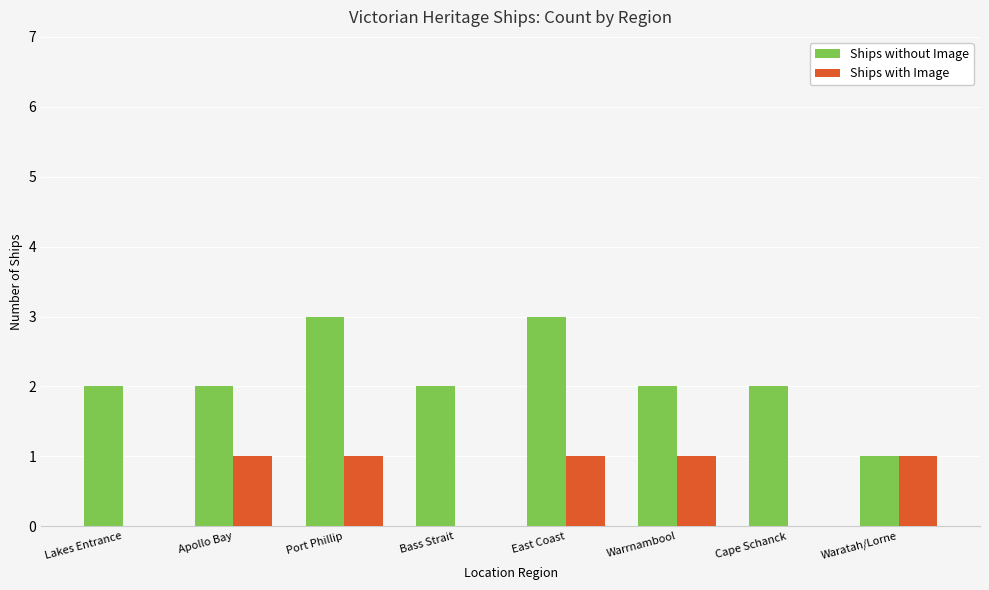

Which series changed the most between Apollo Bay and East Coast?

Ships without Image